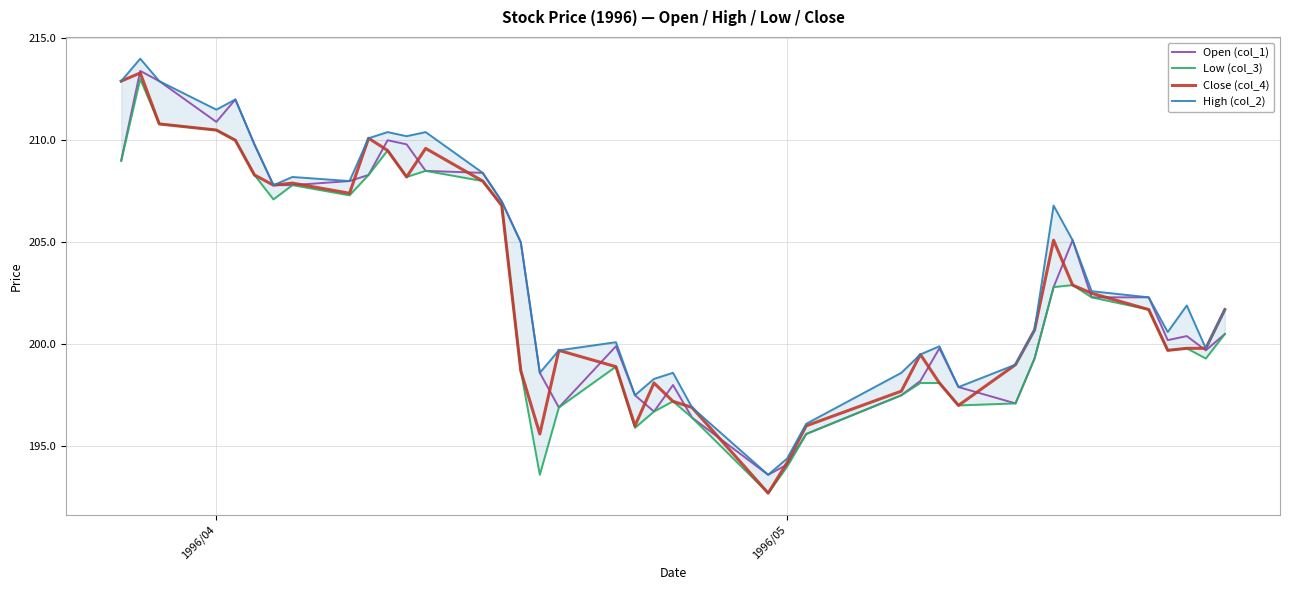

What is the maximum value for Close (col_4)?

213.3